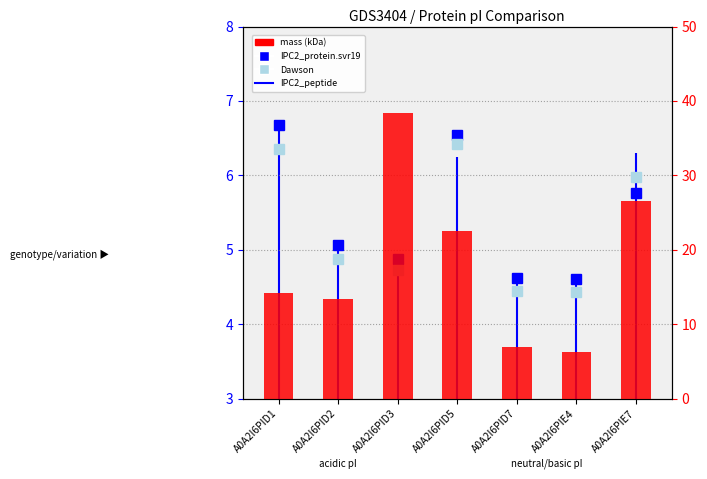

Reading left to right, extract all data points from this chart.

IPC2_protein.svr19: A0A2I6PID1=6.7	A0A2I6PID2=5.1	A0A2I6PID3=4.9	A0A2I6PID5=6.5	A0A2I6PID7=4.6	A0A2I6PIE4=4.6	A0A2I6PIE7=5.8
Dawson: A0A2I6PID1=6.4	A0A2I6PID2=4.9	A0A2I6PID3=4.7	A0A2I6PID5=6.4	A0A2I6PID7=4.4	A0A2I6PIE4=4.4	A0A2I6PIE7=6.0
mass (kDa): A0A2I6PID1=14.2	A0A2I6PID2=13.4	A0A2I6PID3=38.4	A0A2I6PID5=22.5	A0A2I6PID7=7.0	A0A2I6PIE4=6.3	A0A2I6PIE7=26.5